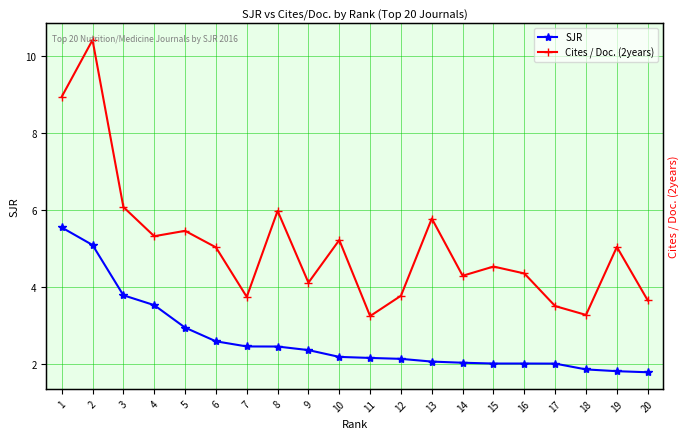

Does the chart display data point markers on the line(s)?

Yes